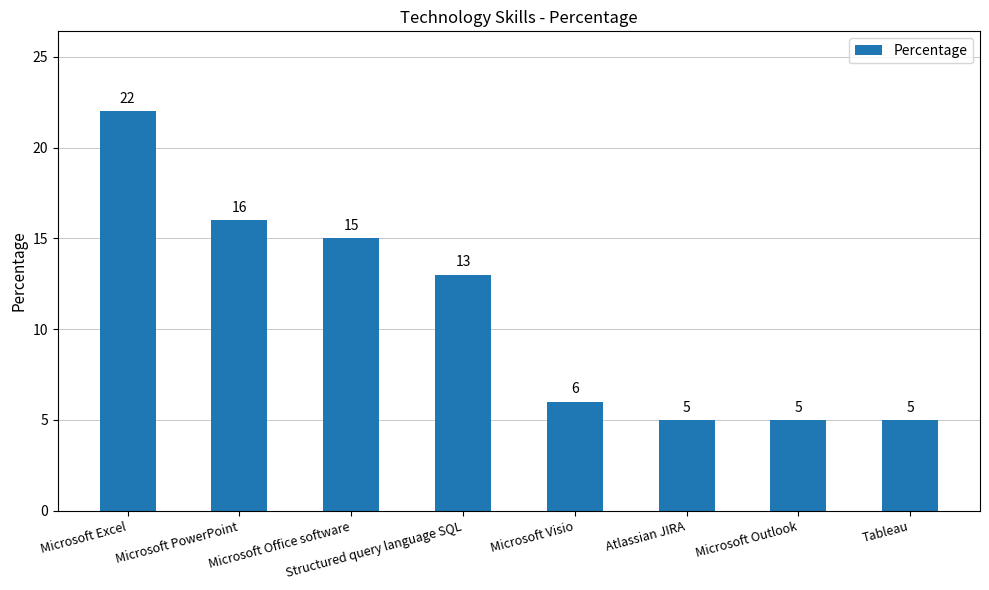

What is the sum of all values?

87